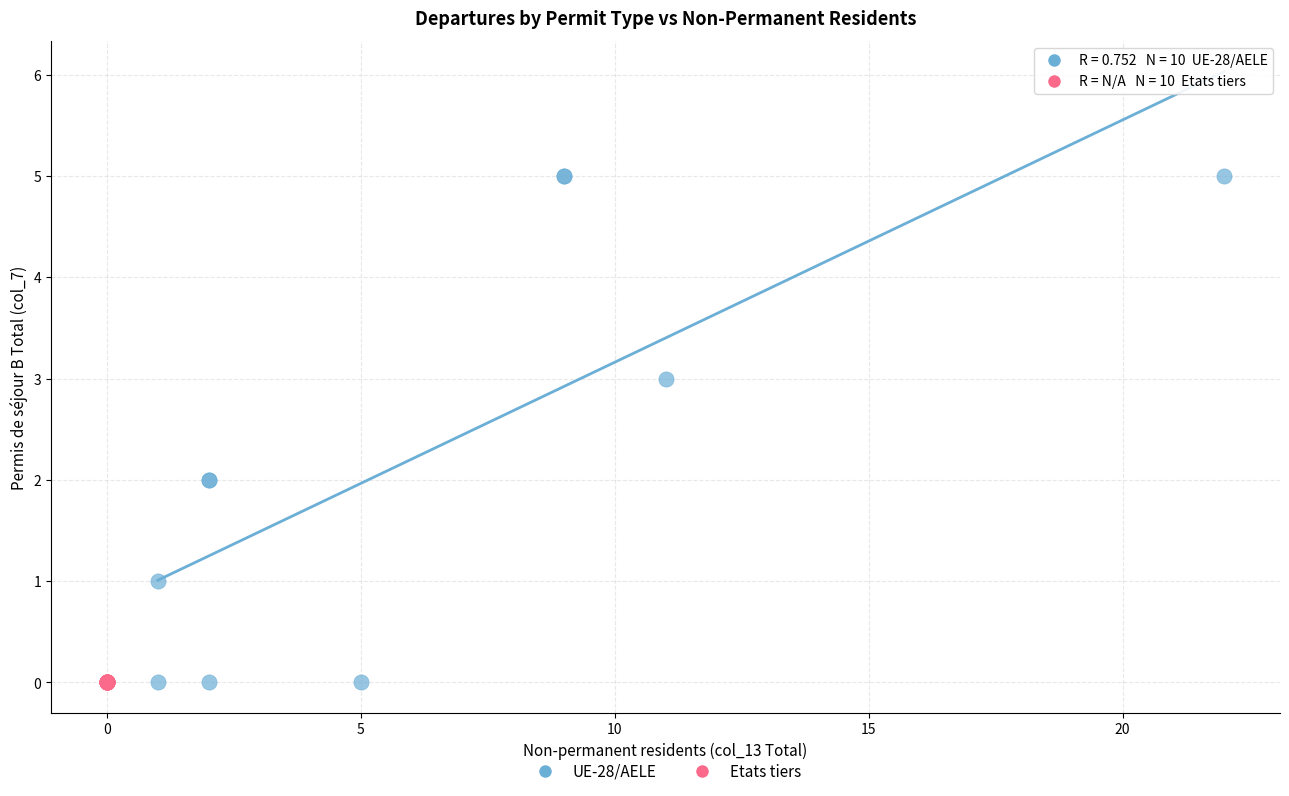

Which series contains the highest Y value?

UE-28/AELE